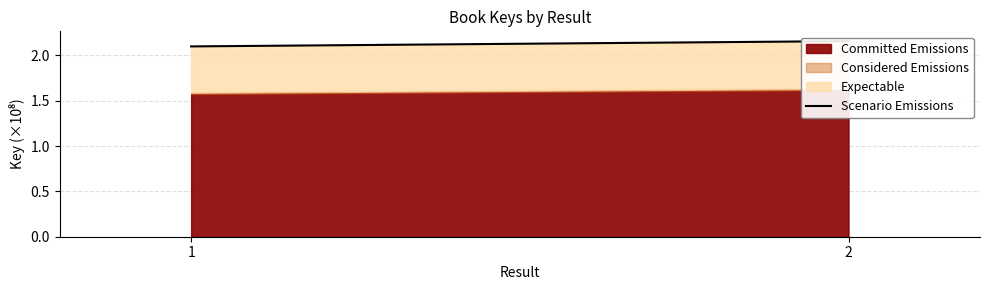

Which label corresponds to the largest value in the chart?

2